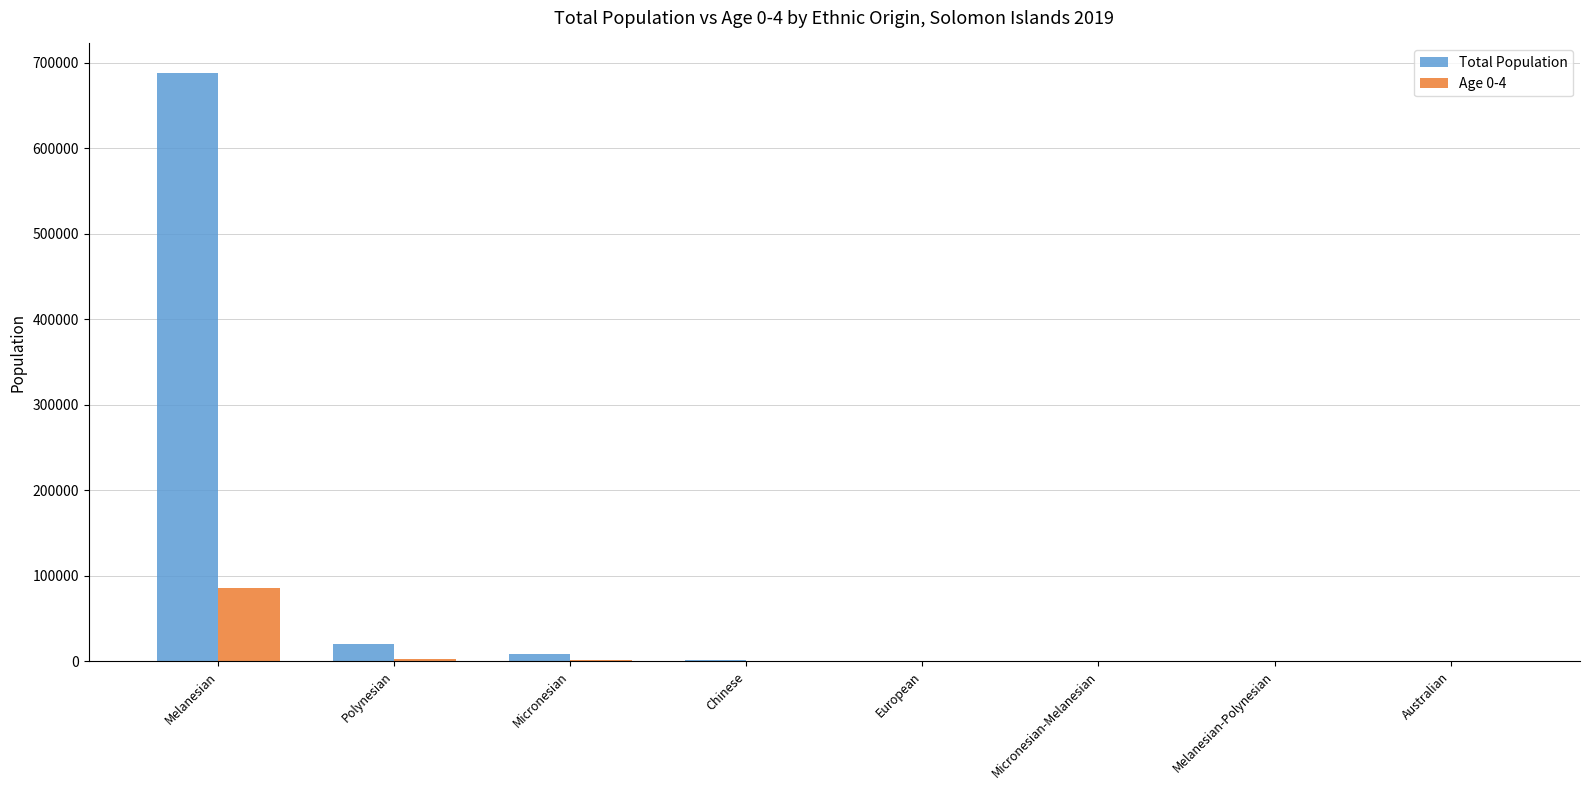

What is the average value of the Total Population series?

89943